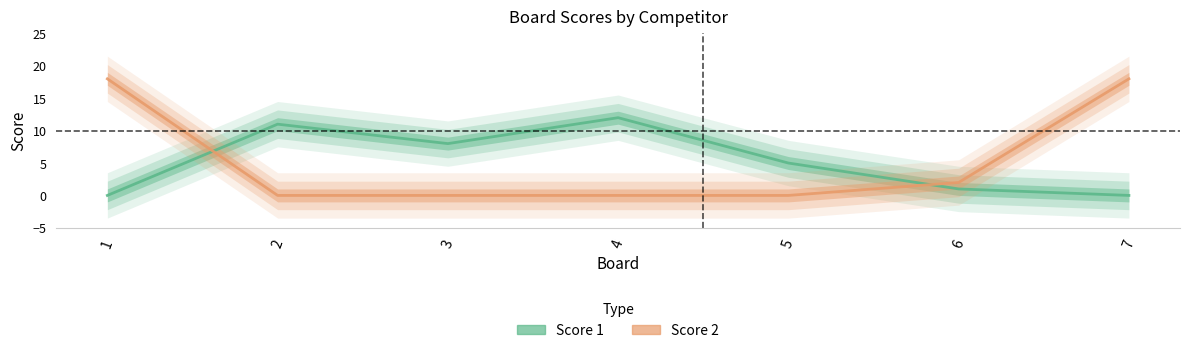

What is the total value across all series at 5?

5